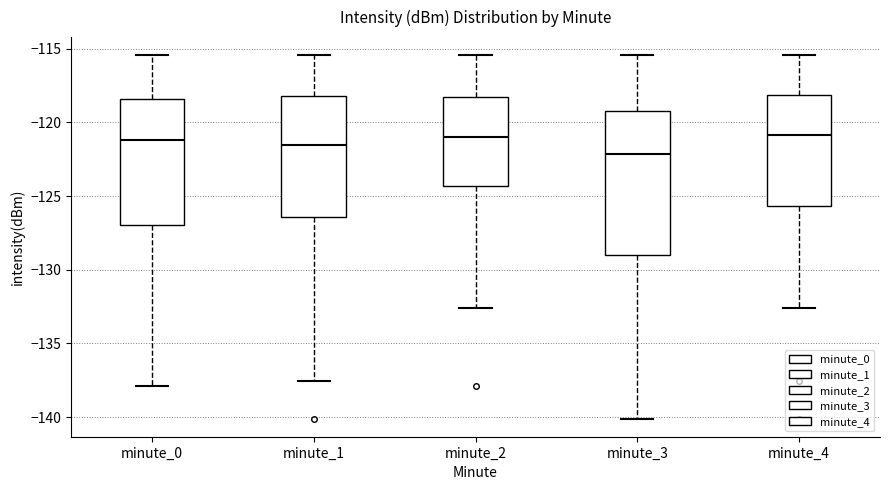

Which box's median line is the lowest?

minute_3